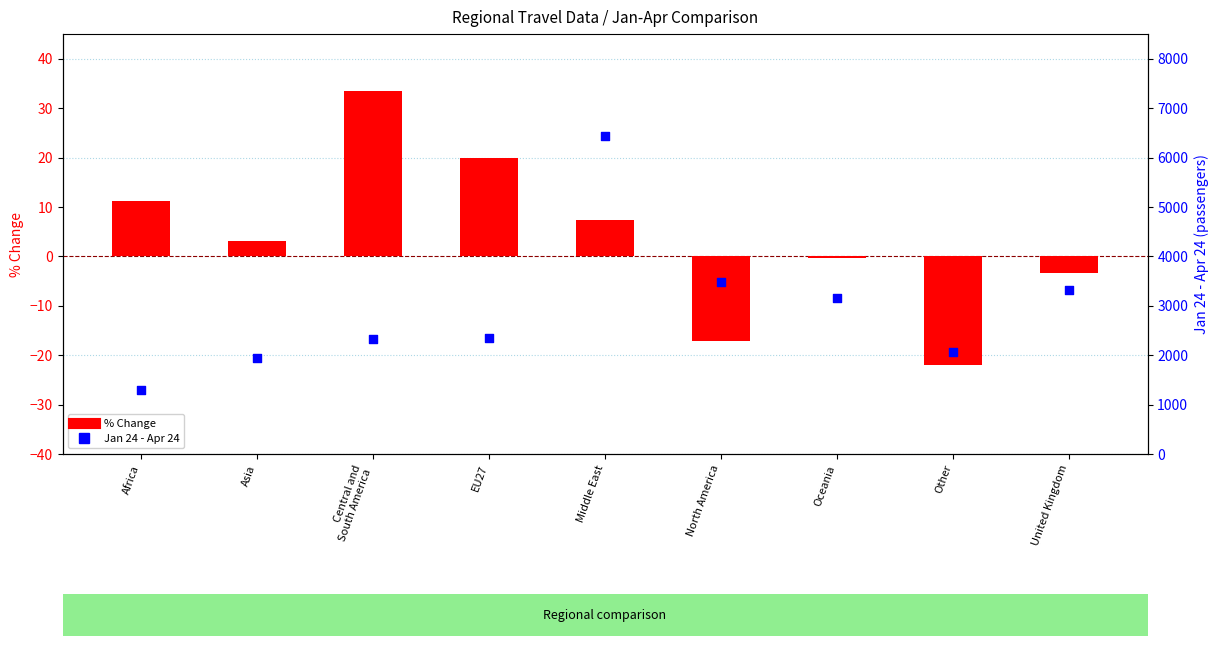

Which series contains the highest Y value?

Jan 24 - Apr 24